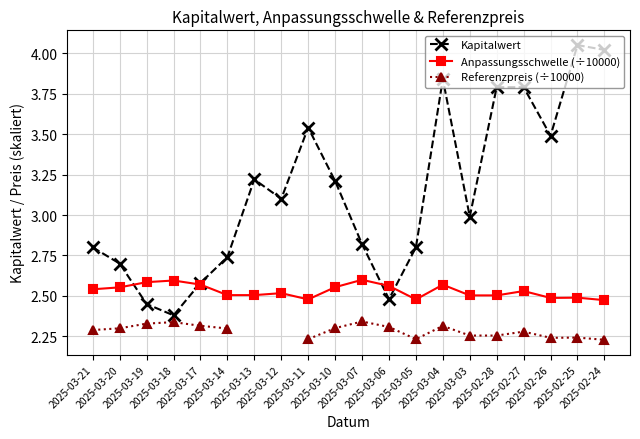

In Anpassungsschwelle (÷10000), how many points are higher than both neighbors (excluding endpoints)?

6